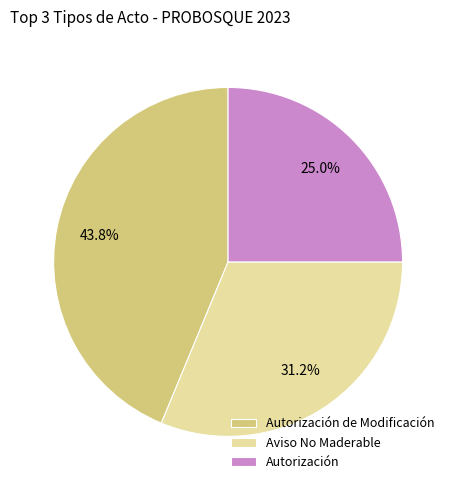

Count the number of slices in the pie.

3